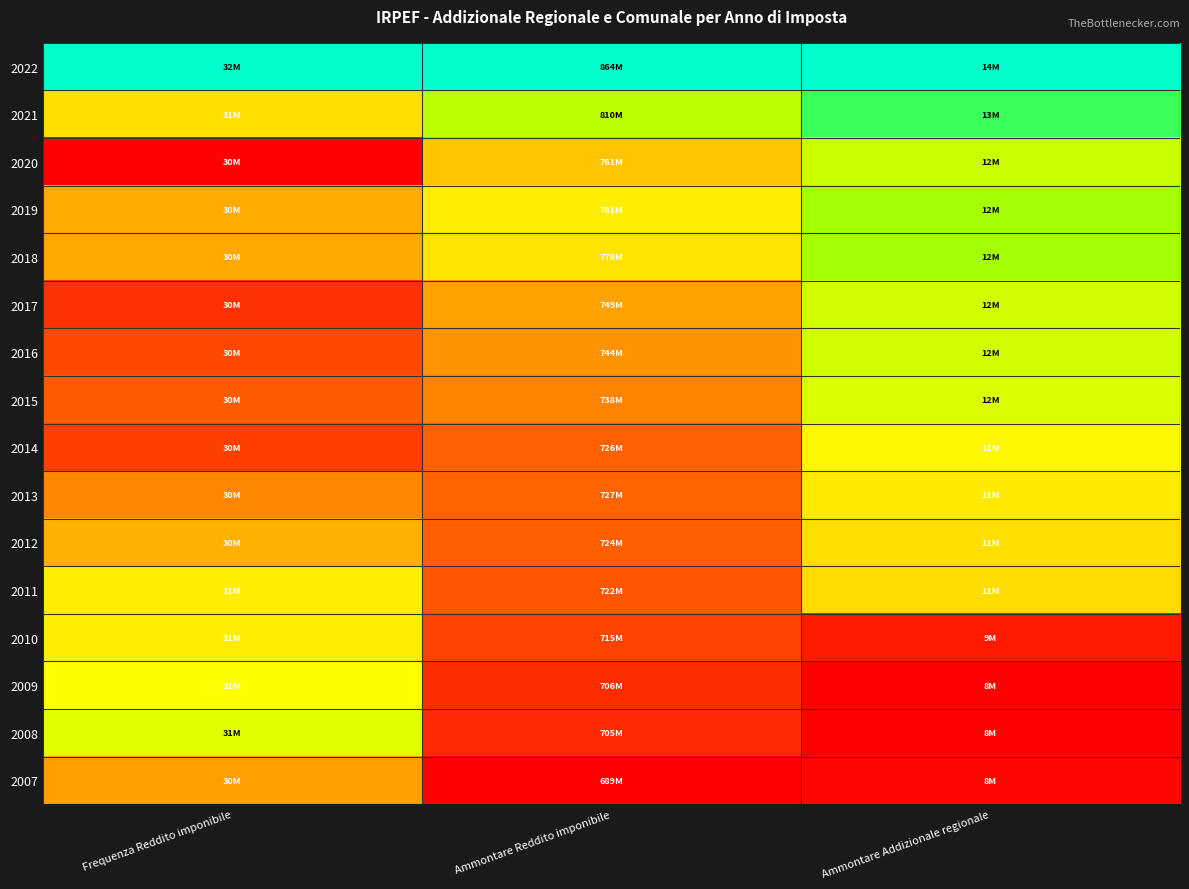

At which category does the chart reach its minimum across all series?

Frequenza Reddito imponibile